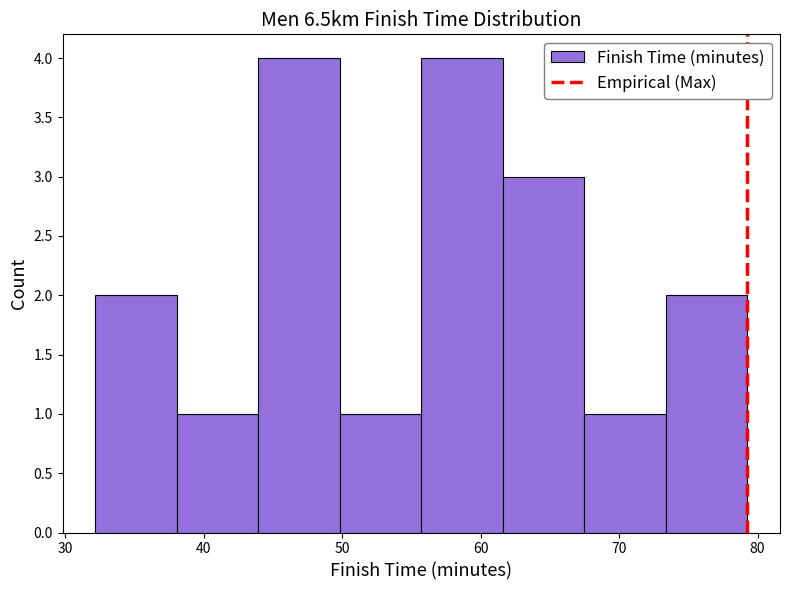

Reading left to right, transcribe this chart: for each bar, give the range it covers on the x-axis and its height. Neither the bar edges nor the heights are printed on the chart, so give them approximately, as read against the axes.

32 to 38: 2
38 to 44: 1
44 to 50: 4
50 to 56: 1
56 to 62: 4
62 to 67: 3
67 to 73: 1
73 to 79: 2